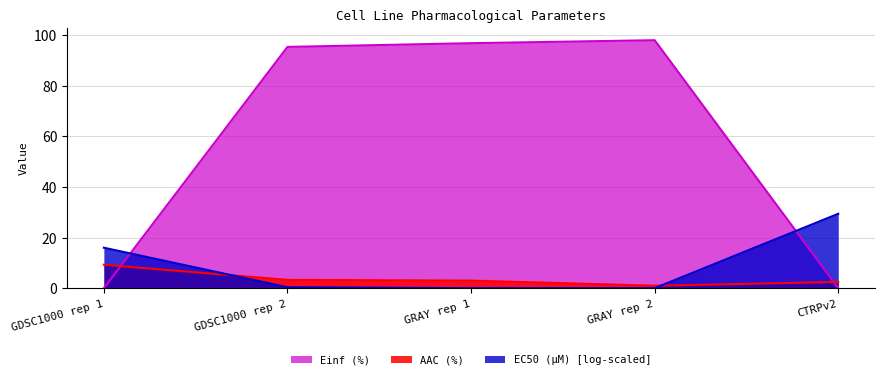

How many data points does each series have?

5